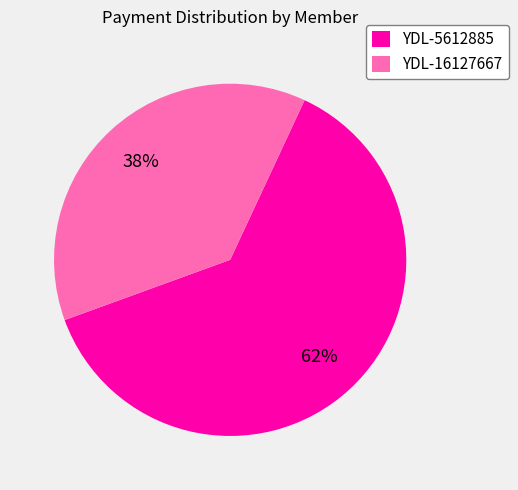

Rank the categories by value from lowest to highest.

YDL-16127667, YDL-5612885